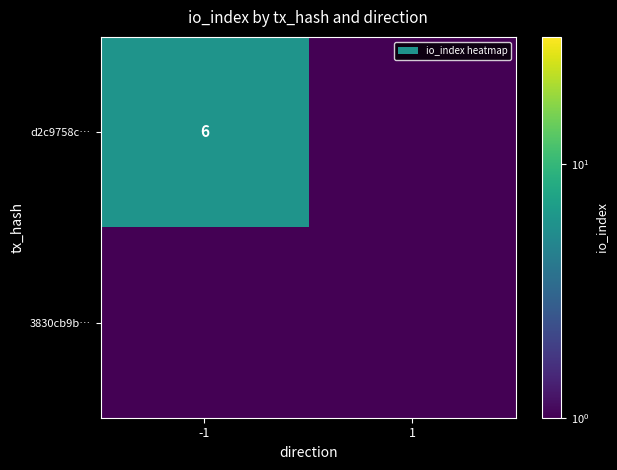

Is it true that d2c9758c… equals 8.1 at -1?

False